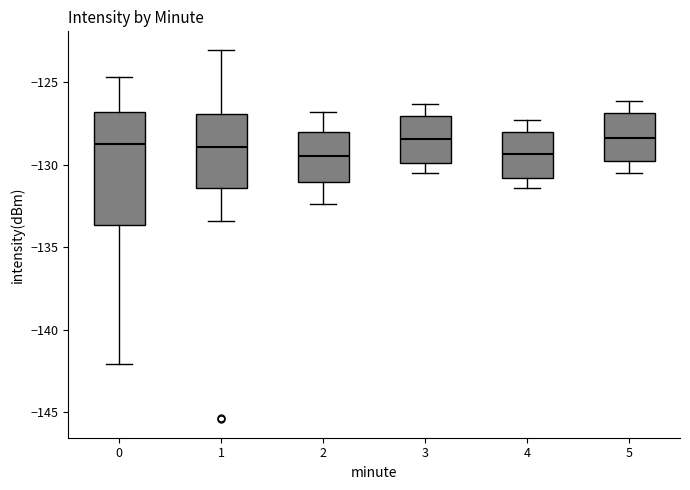

Where does the upper whisker of the box at x = 5 end on the y-axis? The values are not printed on the chart, so give them approximately, as read against the axis.

-126.0